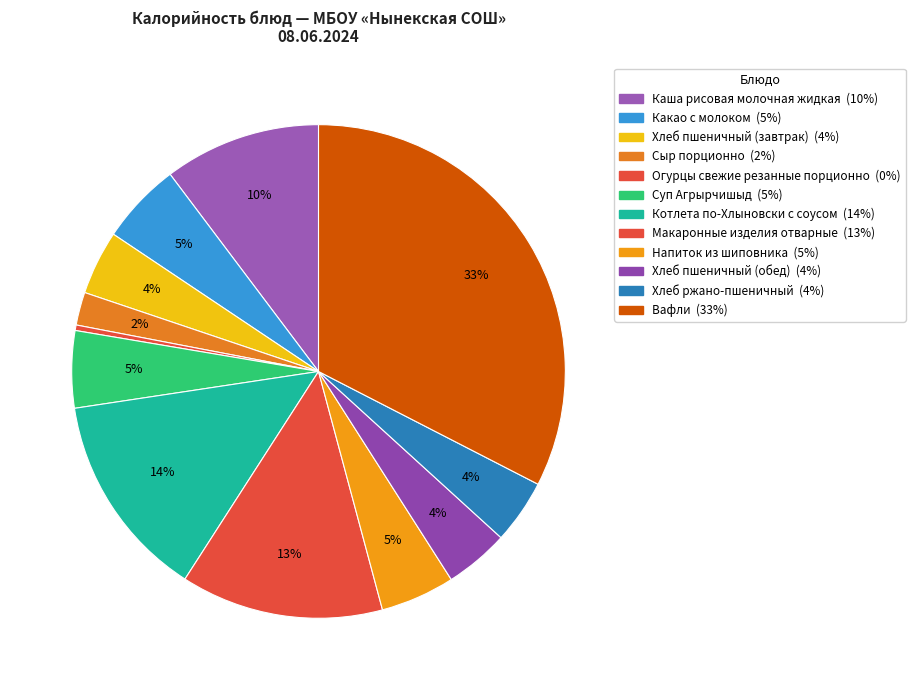

Is it true that Напиток из шиповника is 18% of the pie?

False